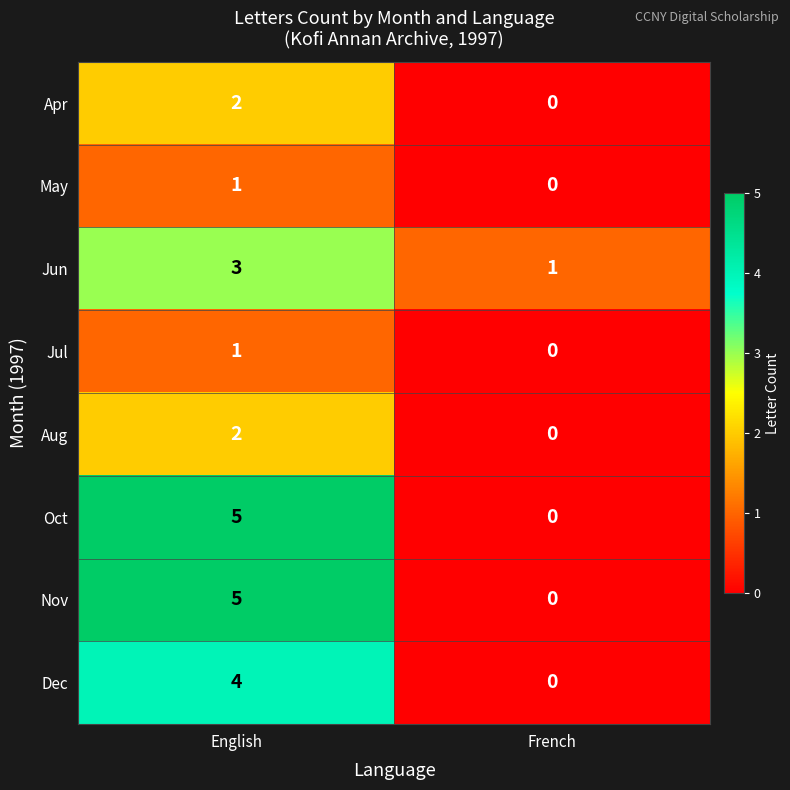

What is the sum of the Dec values at English and French?

4